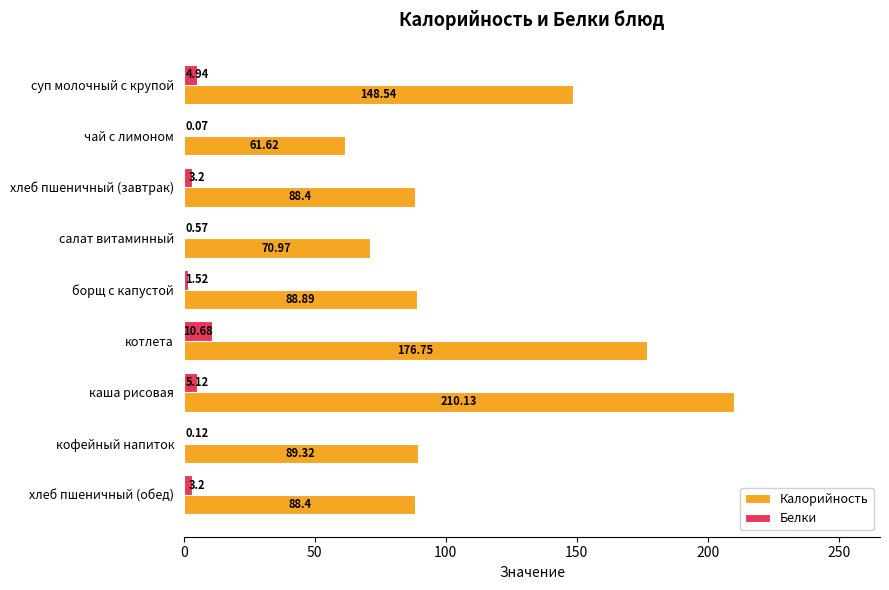

Which label corresponds to the largest value in the chart?

каша рисовая